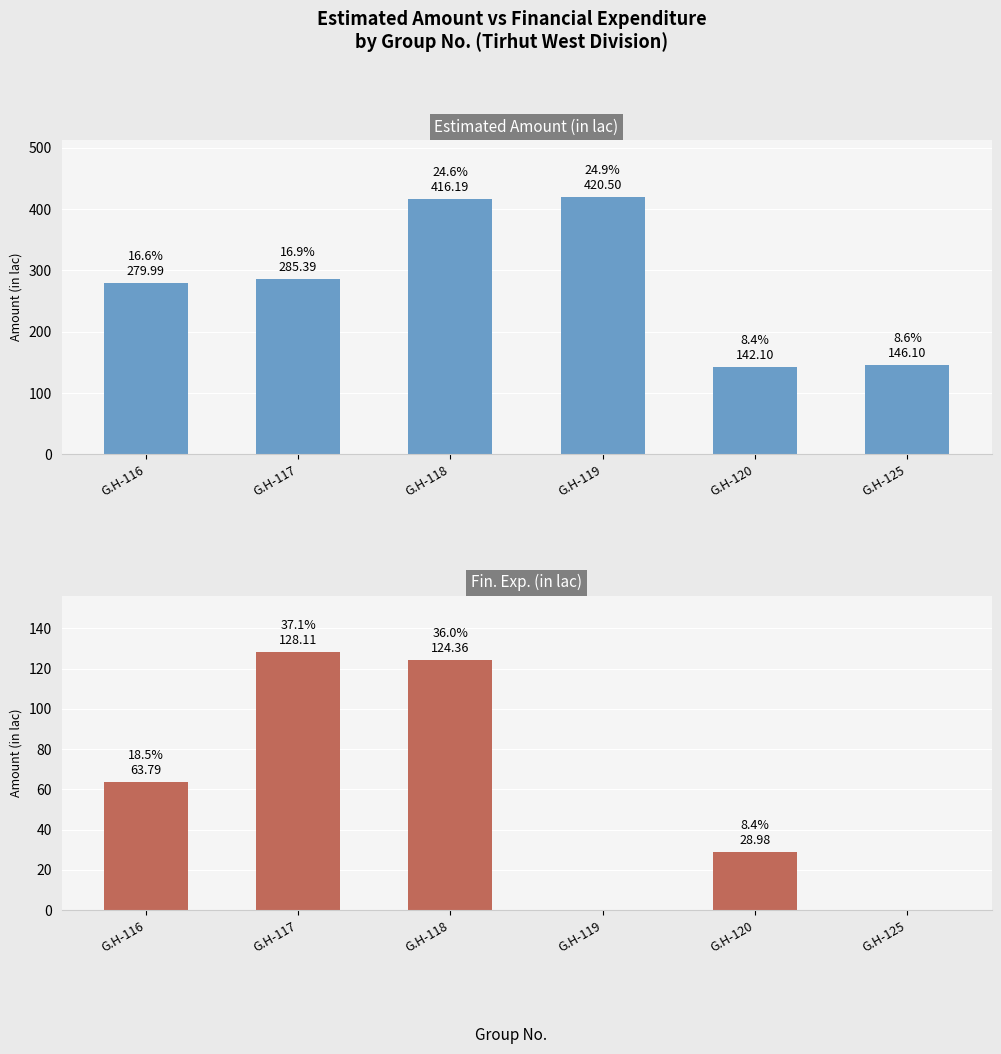

List the series in order of their peak value, lowest first.

Fin. Exp. (in lac), Estimated Amount (in lac)